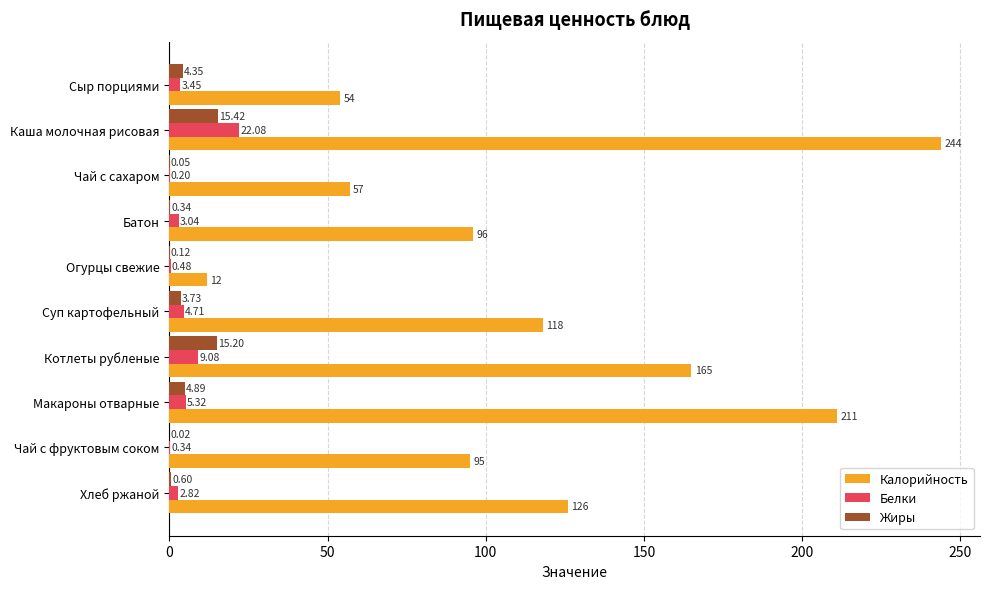

Which series changed the most between Суп картофельный and Чай с фруктовым соком?

Калорийность